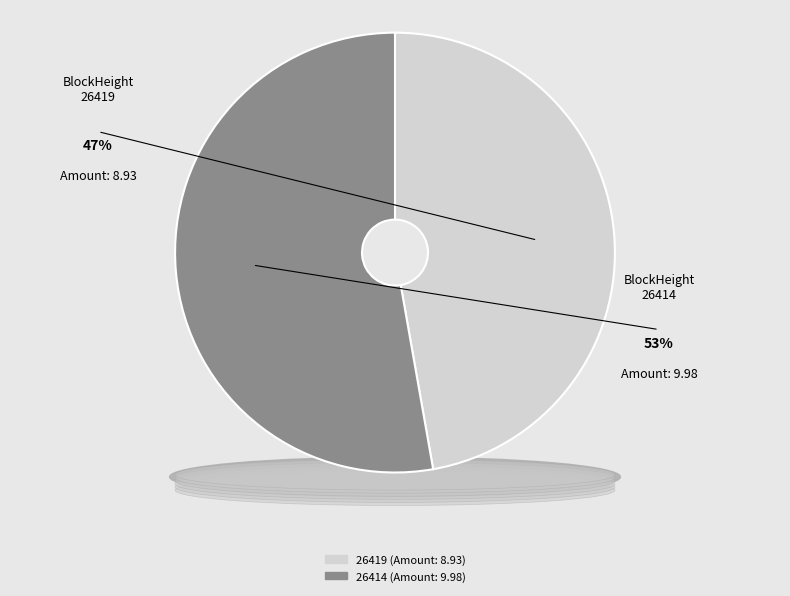

Which category has the smallest portion of the pie?

26419